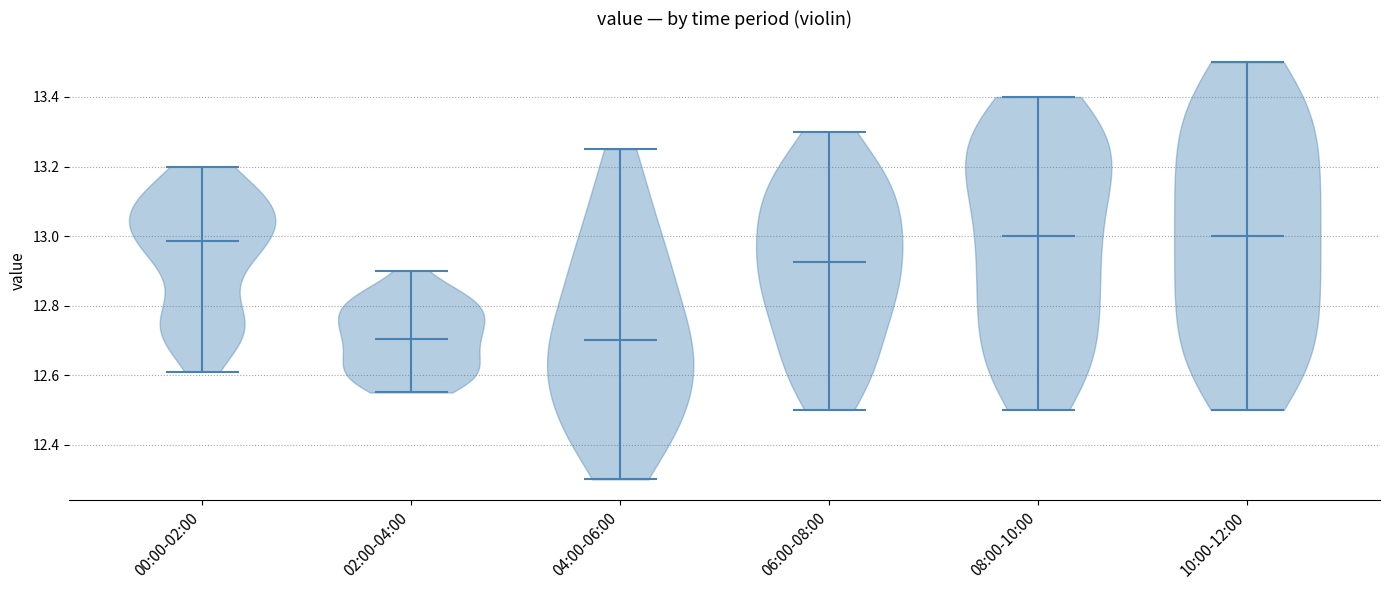

What is the highest point the violin for 08:00-10:00 reaches on the y-axis? The values are not printed on the chart, so give them approximately, as read against the axis.

13.40